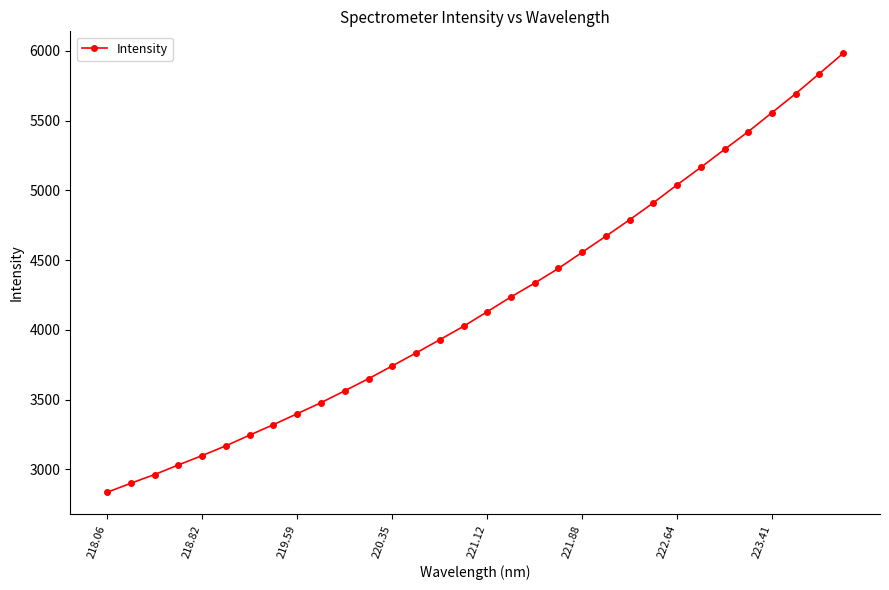

True or false: the data has more than 1 interior local peaks.

False